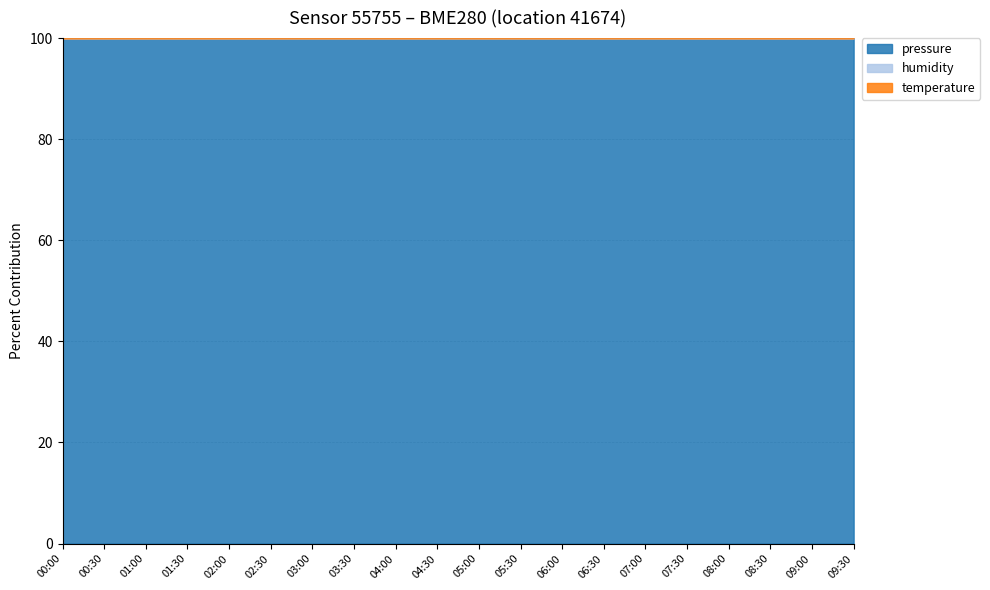

Is it true that pressure equals 141.2 at 07:30?

False